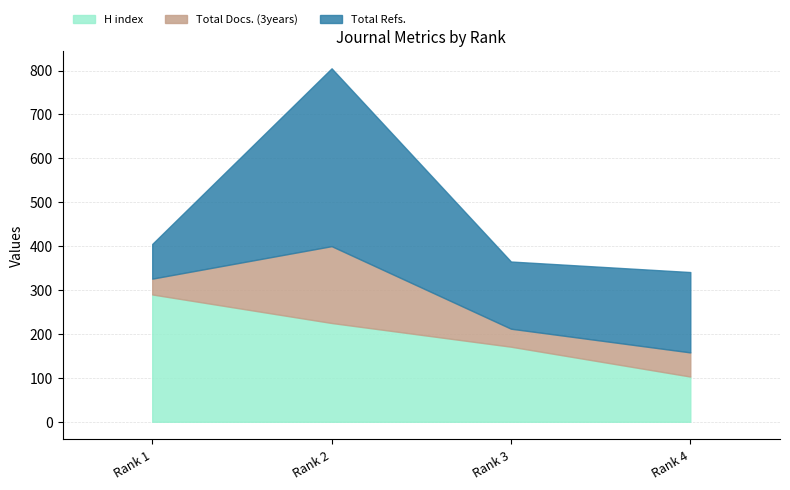

What is the value of the Total Refs. point at the 1st from the left?

79